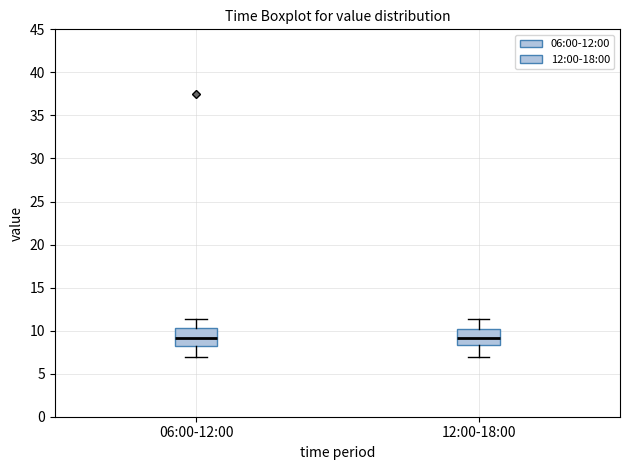

Reading left to right, transcribe this box plot: for each box, give where its median line is, the range the box spans, and where its two whiskers end, as read against the y-axis. The values are not printed on the chart, so give them approximately, as read against the axis.

06:00-12:00: median 9.0, box 8.0 to 10.5, whiskers 7.0 to 11.5
12:00-18:00: median 9.0, box 8.5 to 10.0, whiskers 7.0 to 11.5